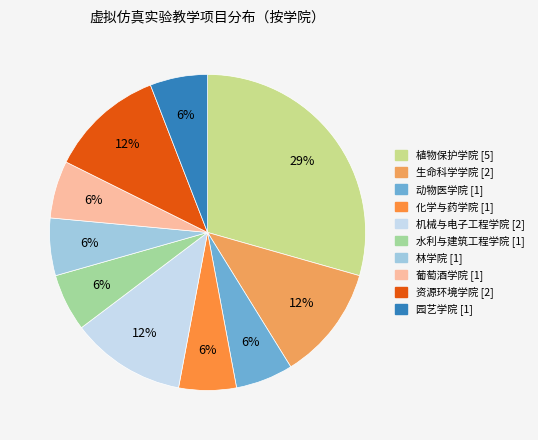

Which category has the biggest portion of the pie?

植物保护学院